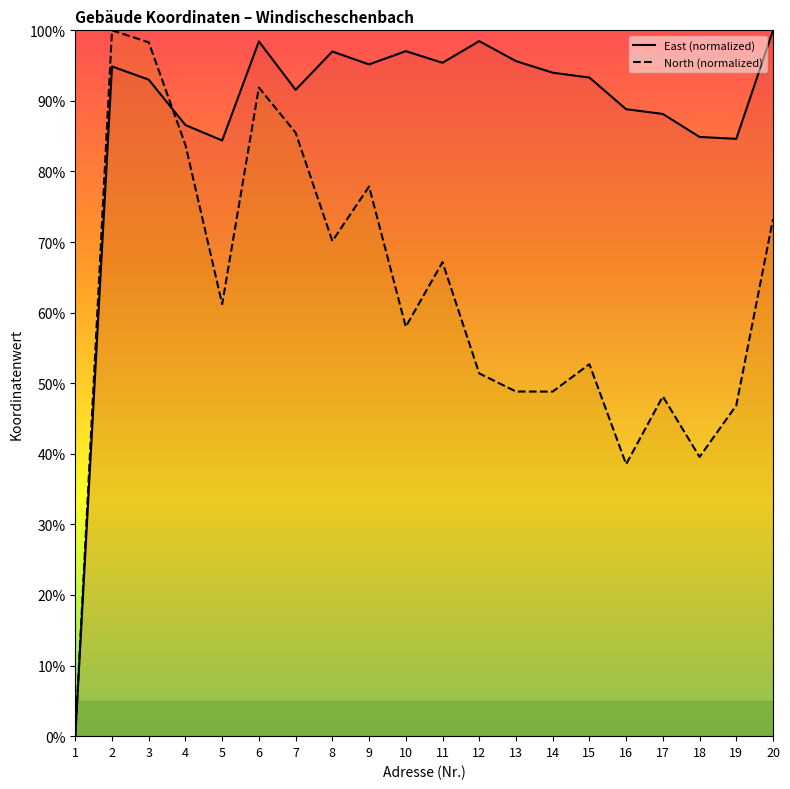

At which category does North (normalized) reach its first local peak?

2